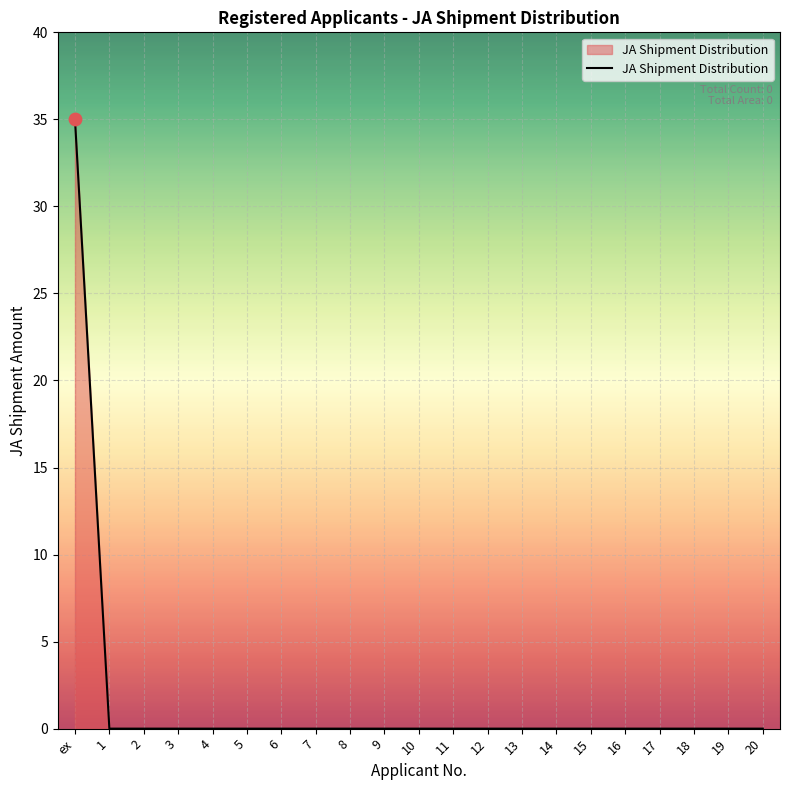

What is the difference between the values at ex and 3?

35